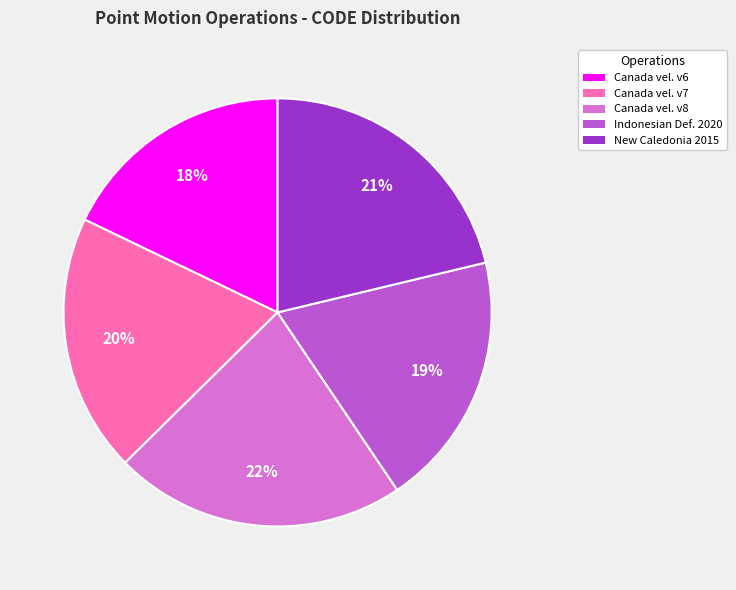

Is the sum of Canada vel. v6 and Canada vel. v8 greater than half?

No